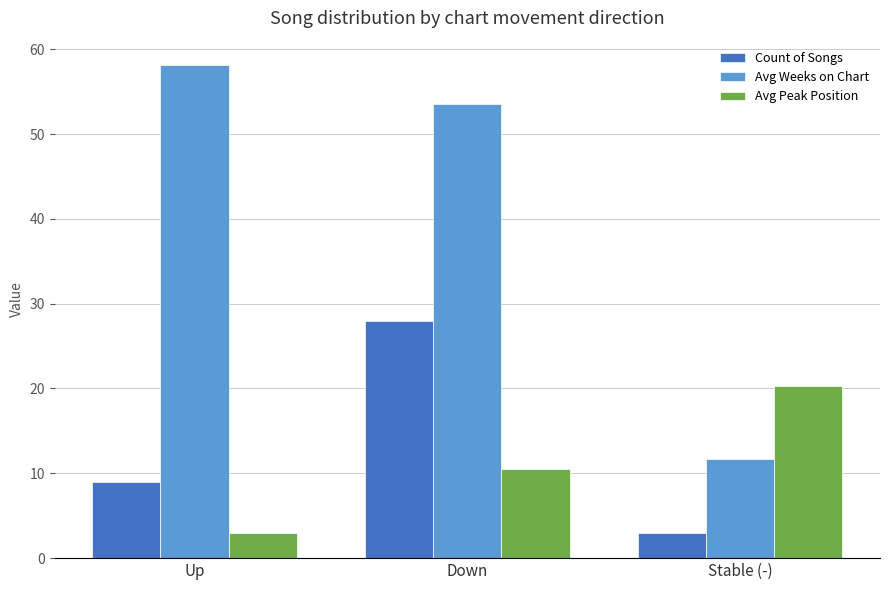

Rank the categories by Avg Peak Position value from lowest to highest.

Up, Down, Stable (-)